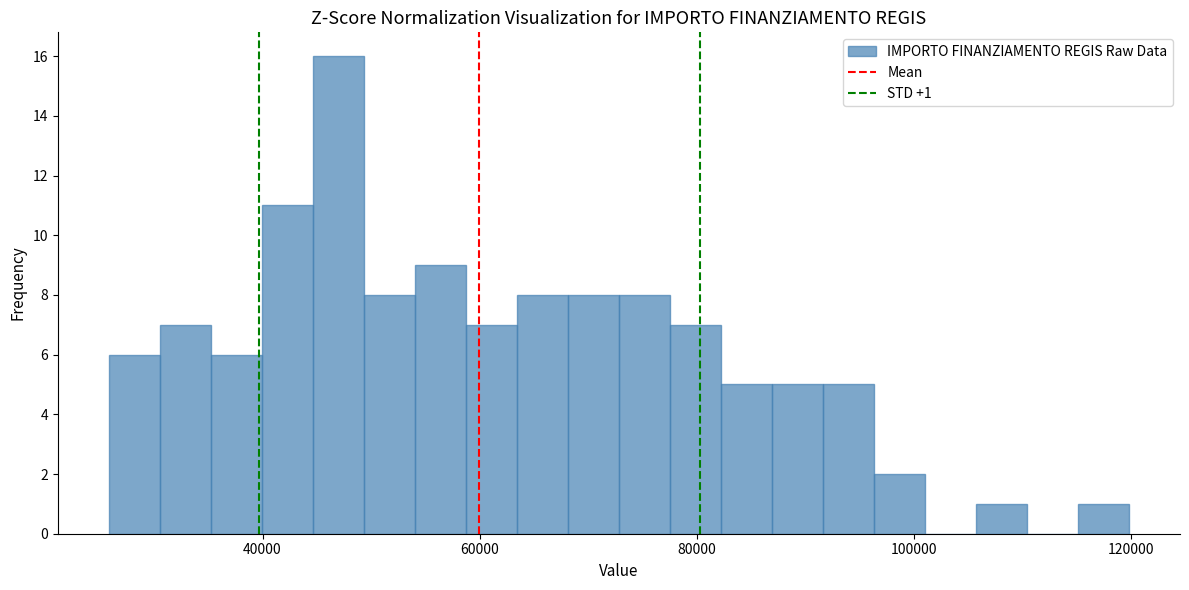

Around what value on the x-axis is the tallest bar? Give the approximate position of its centre, as read against the axis.

46000